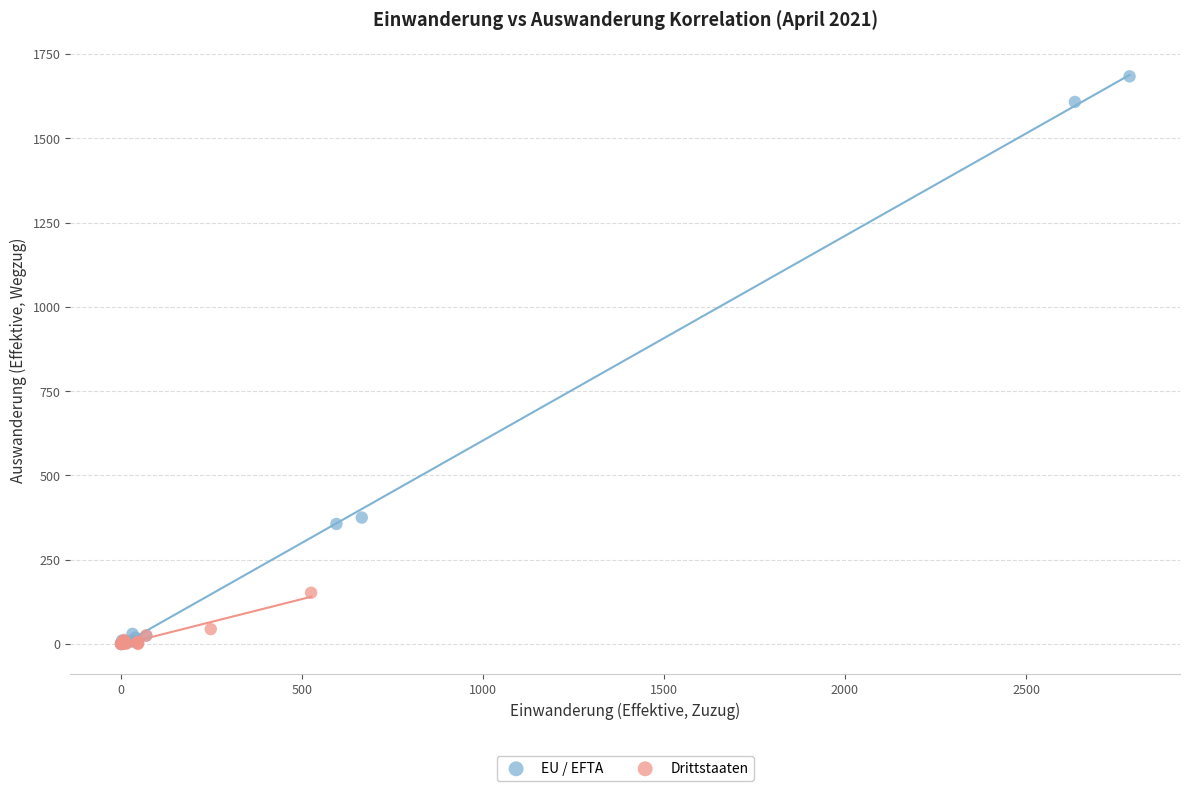

Which series has the largest Y range (max minus min)?

EU / EFTA